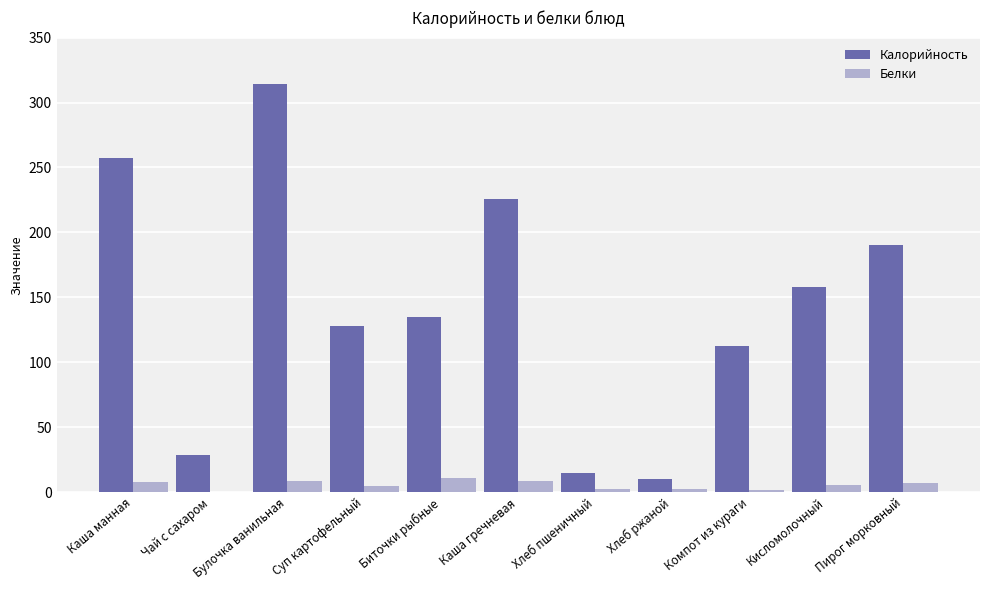

At which category is the sum across all series the highest?

Булочка ванильная